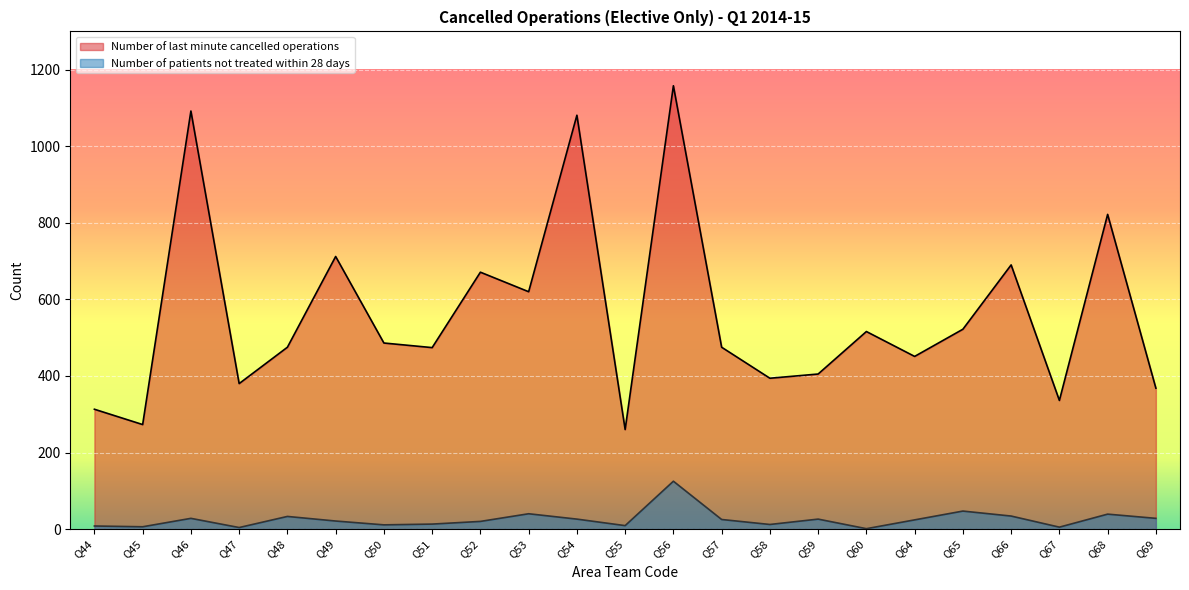

The value of Number of patients not treated within 28 days at Q59 is 26. True or false?

True